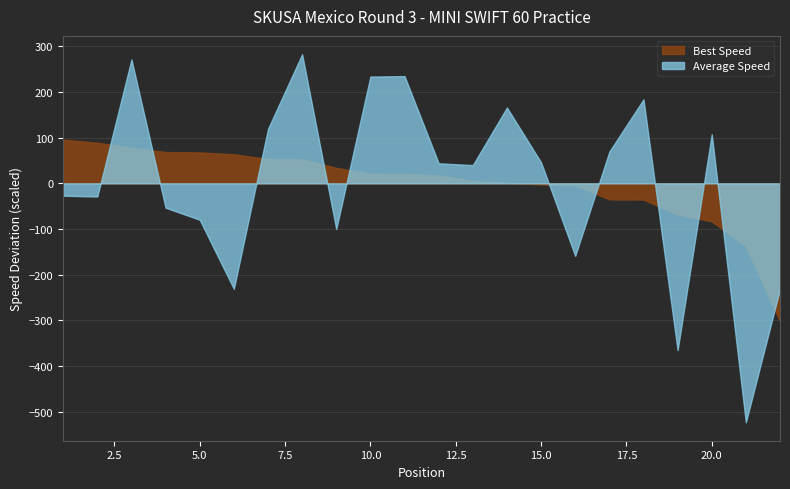

True or false: Average Speed has more than 1 points higher than both neighbors.

True